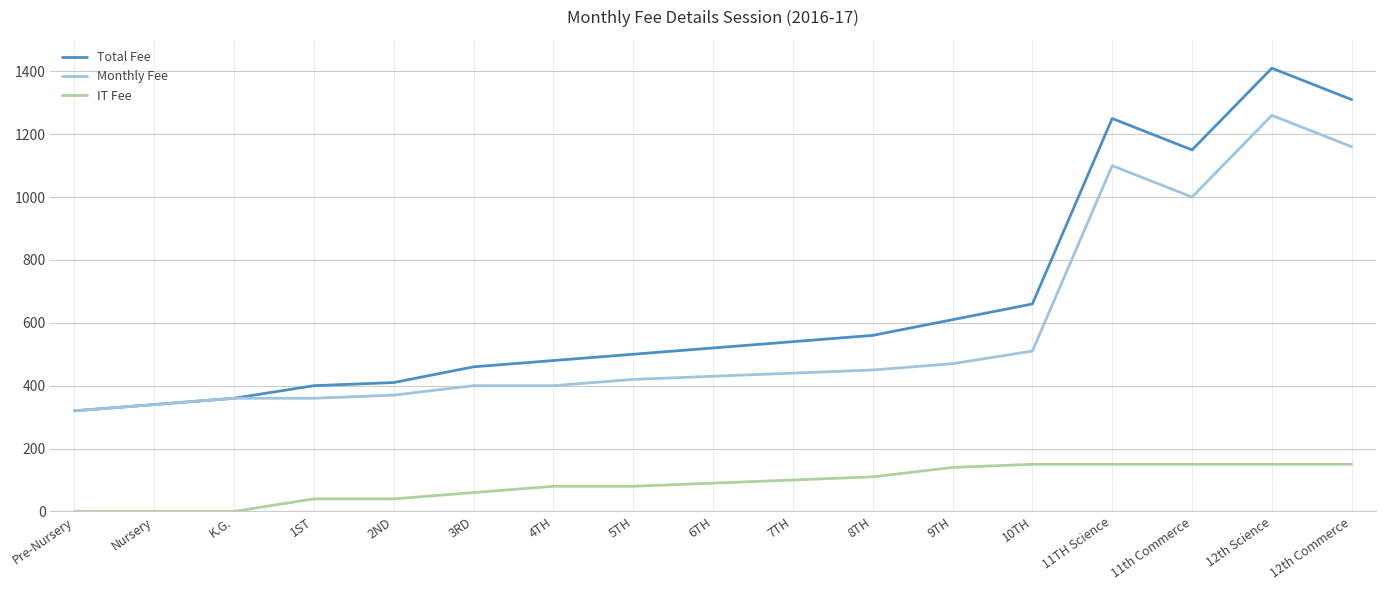

What is the difference between the Monthly Fee values at 4TH and 12th Commerce?

760